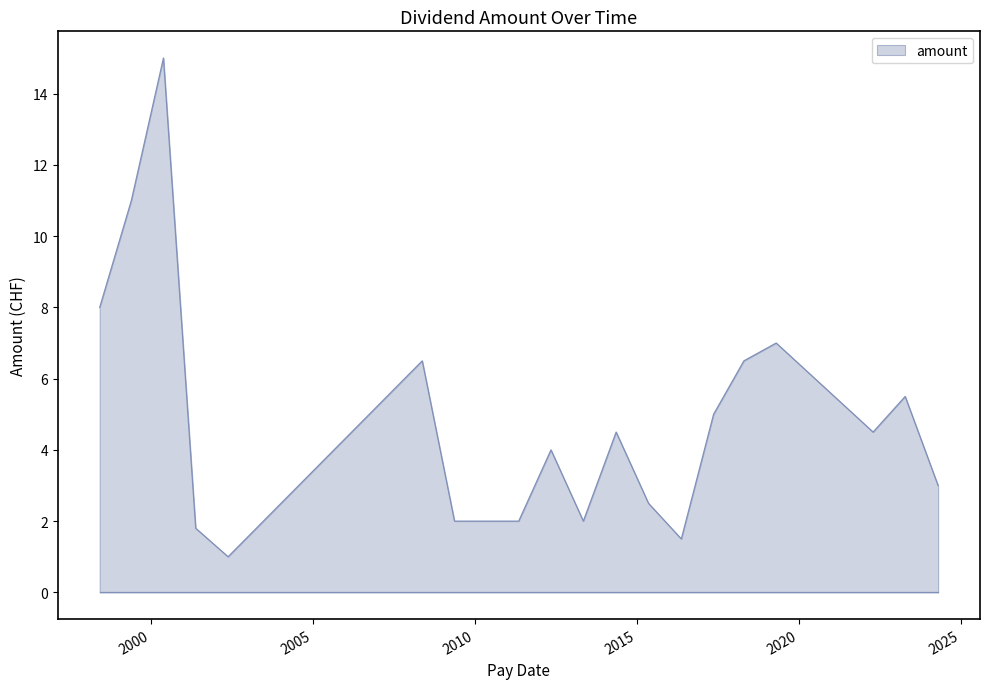

What is the difference between the maximum and minimum values?

14.0